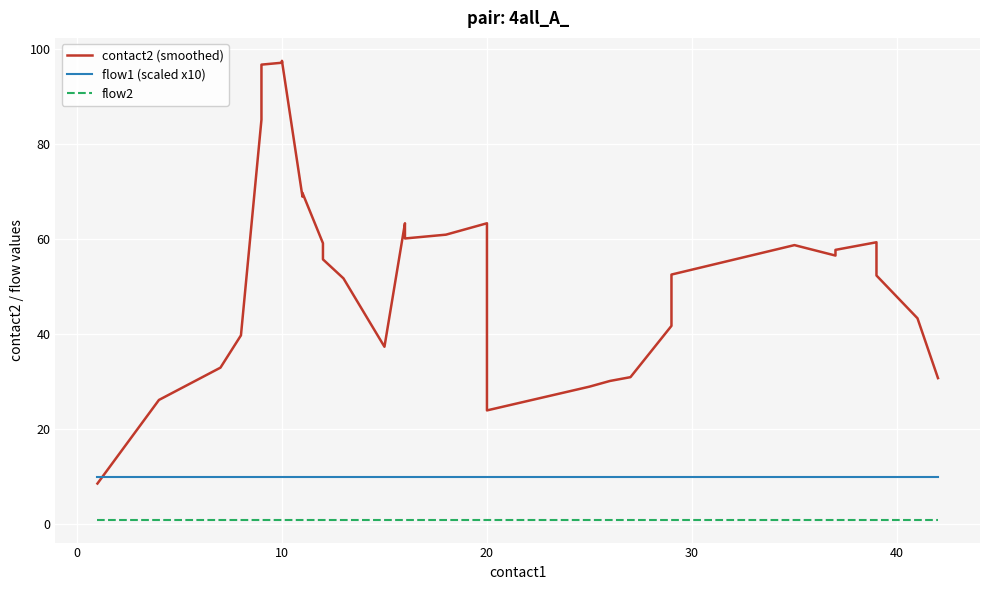

How many data points in contact2 (smoothed) are above 52?

21